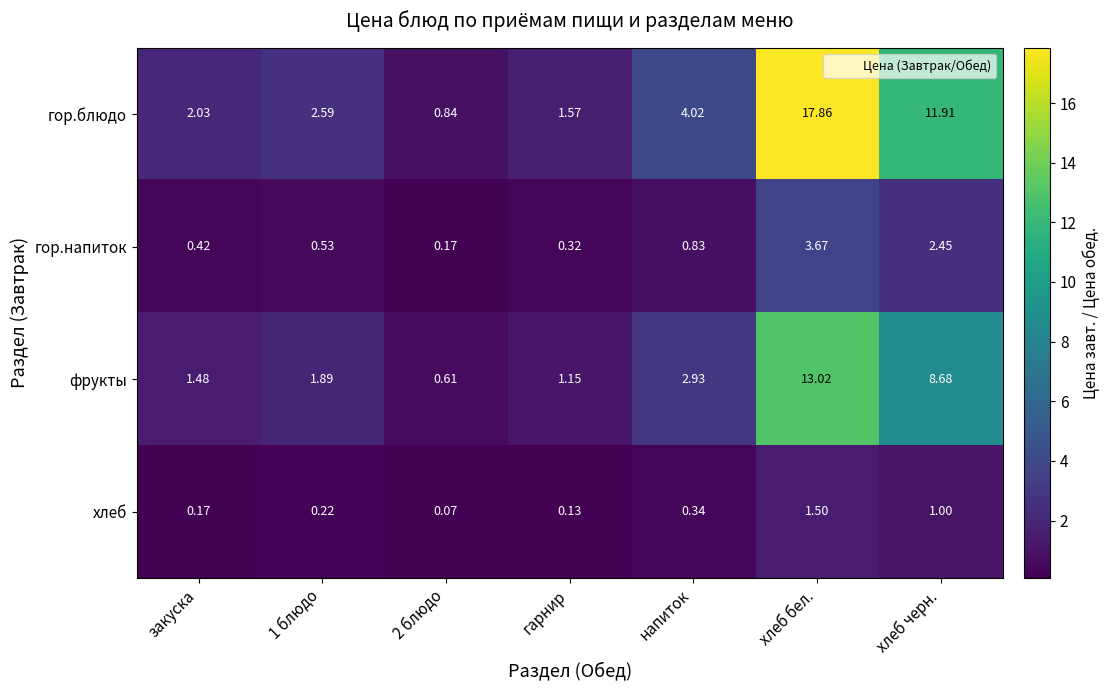

At which category is the sum across all series the highest?

хлеб бел.